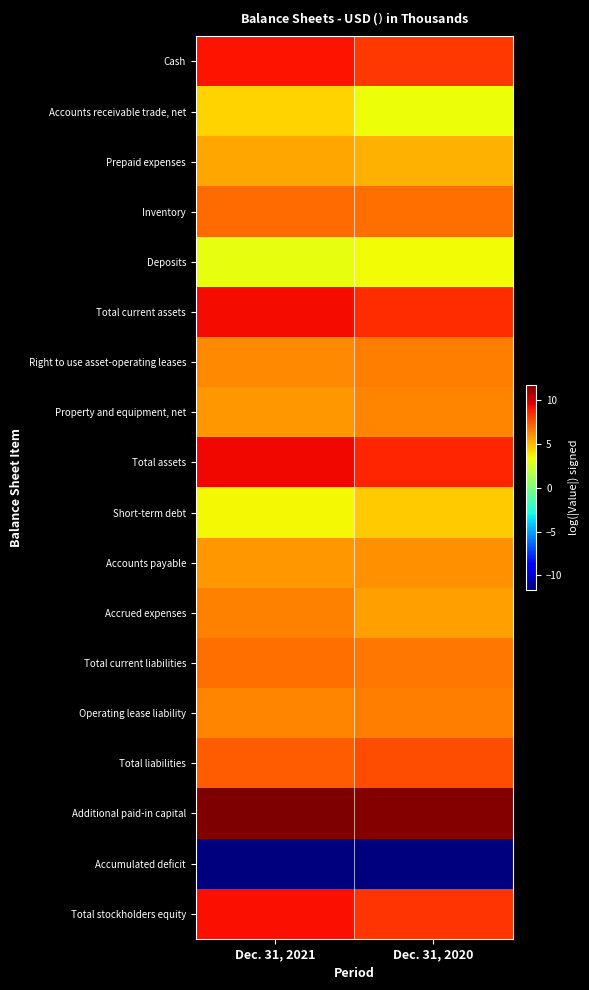

What is the total value across all series at Dec. 31, 2020?

102.3